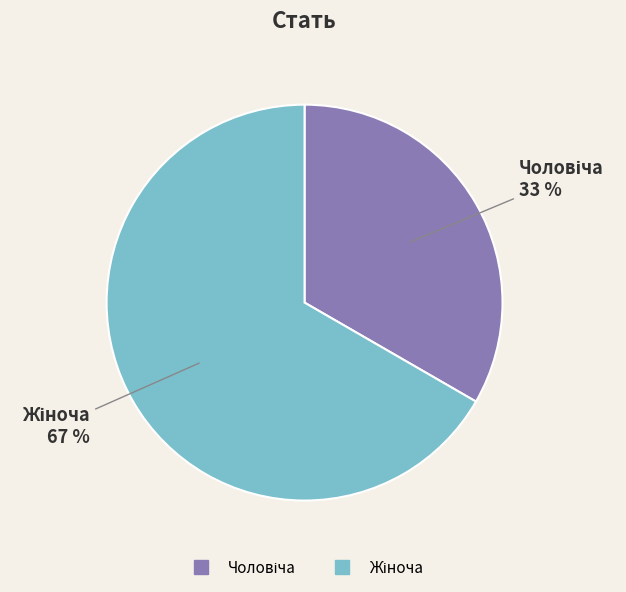

Is there any slice that represents more than half of the pie?

Yes